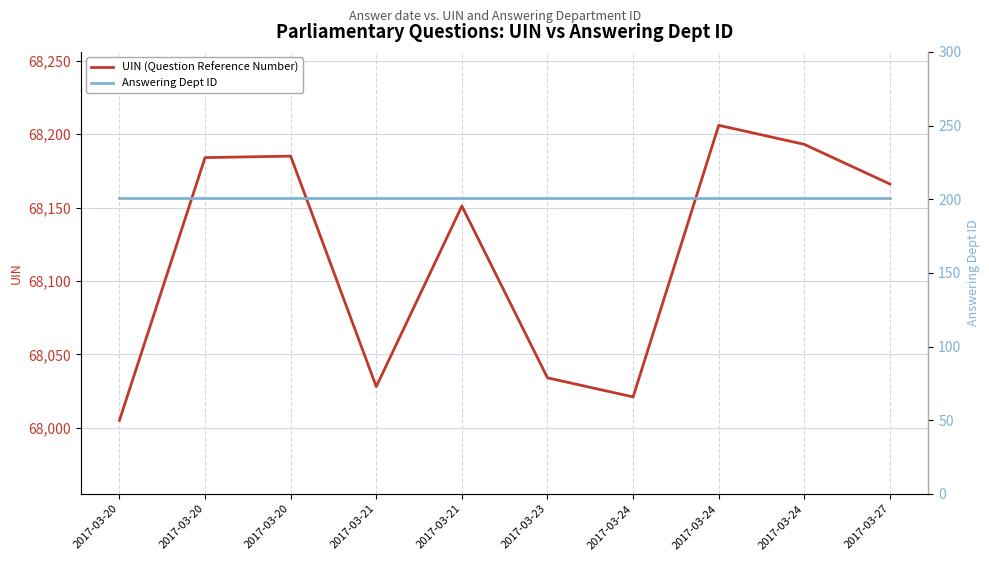

Which category has the highest value in the UIN (Question Reference Number) series?

2017-03-24